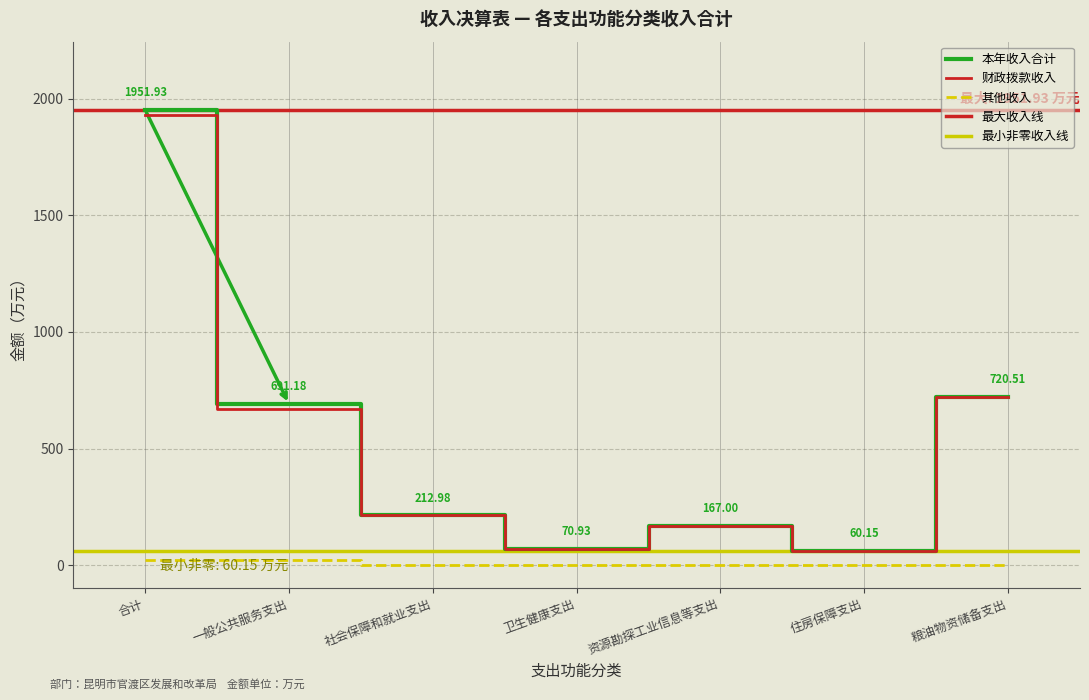

True or false: 财政拨款收入 has more than 2 points higher than both neighbors.

False